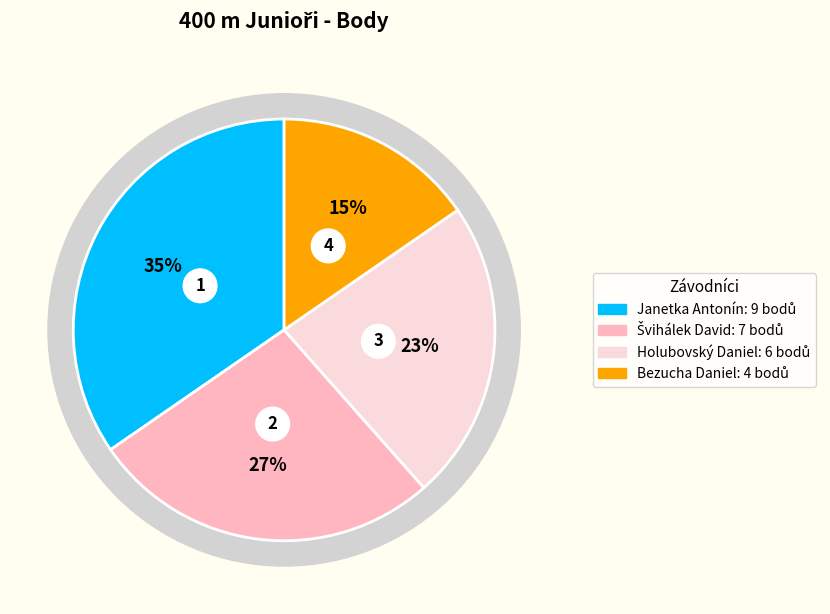

Which slice is the largest?

Janetka Antonín